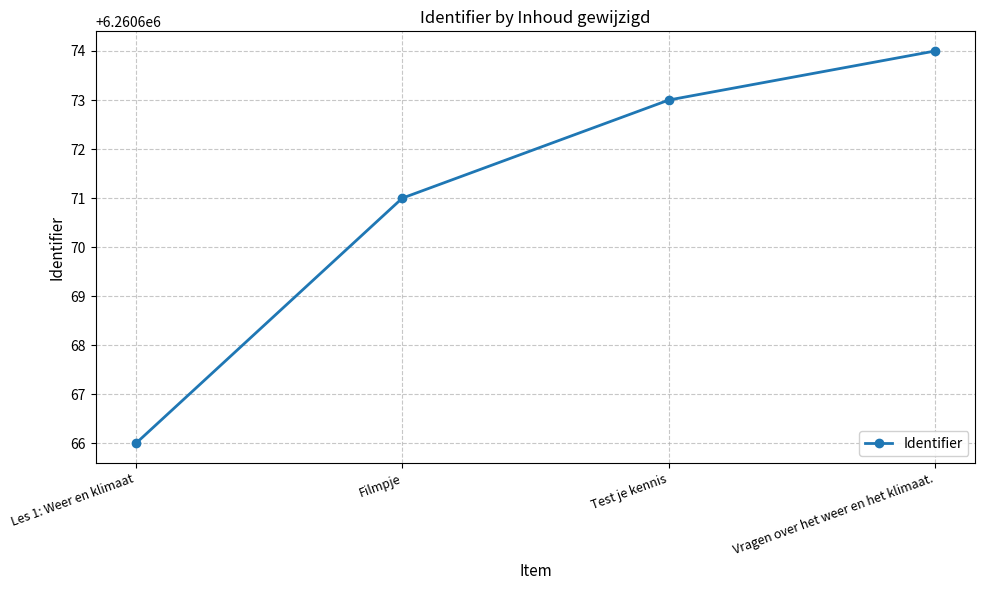

What is the minimum value shown in the chart?

6260666